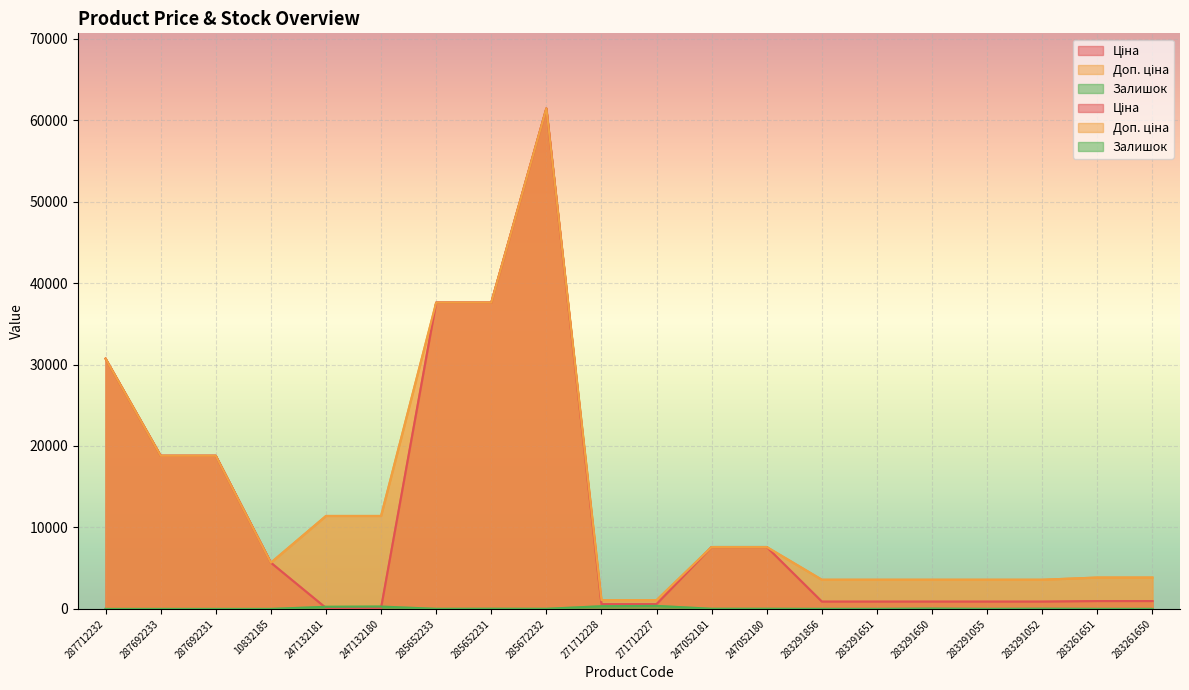

What are all the series names shown in the legend?

Ціна, Доп. ціна, Залишок